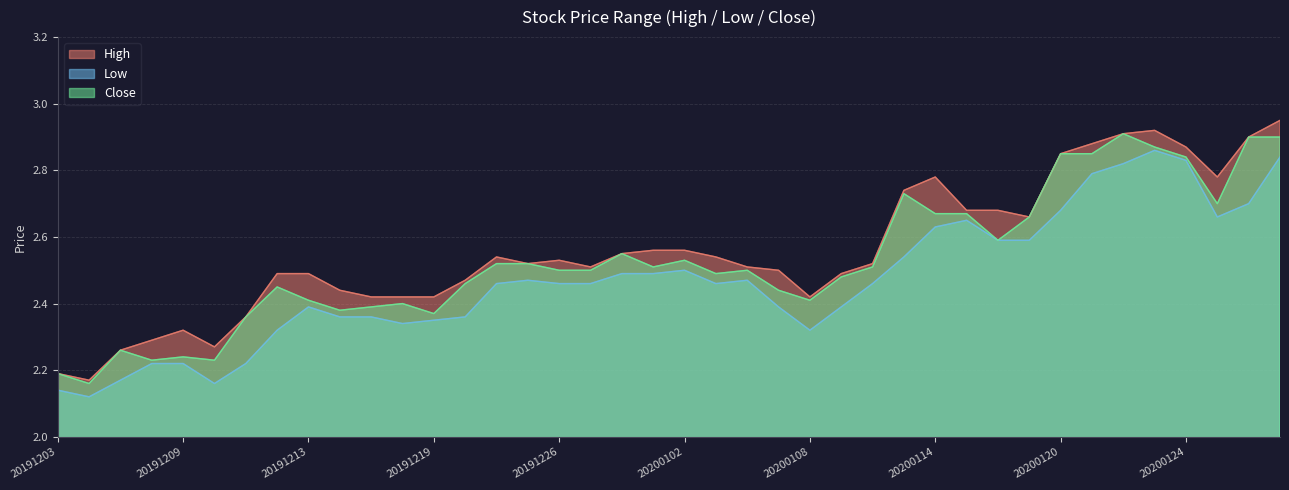

Which category has the highest value in the Close series?

20200122